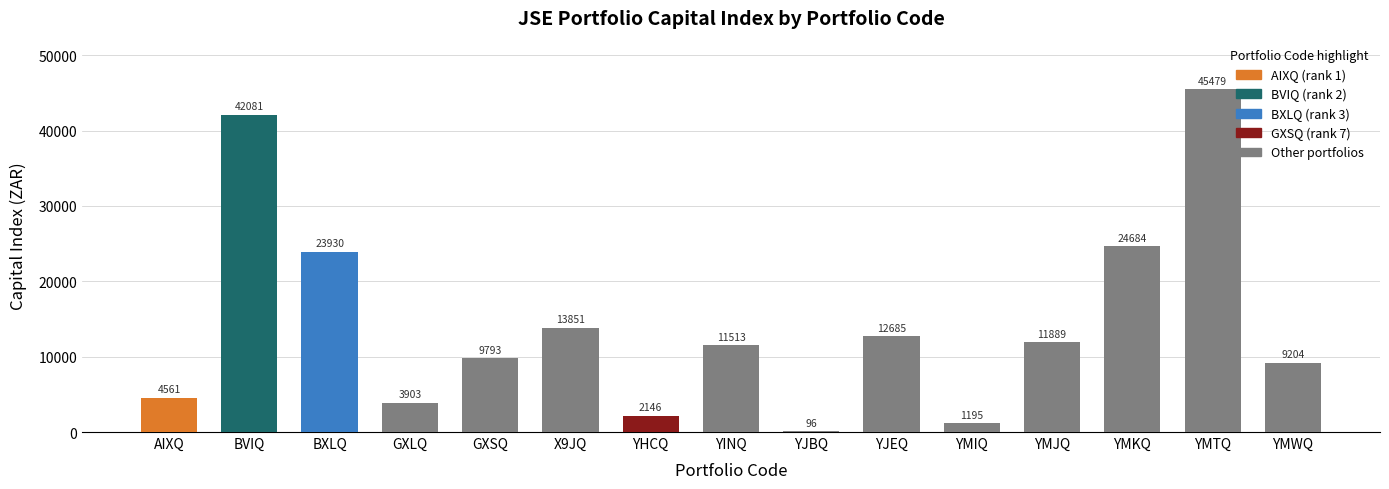

Which has a higher value, YJBQ or YJEQ?

YJEQ